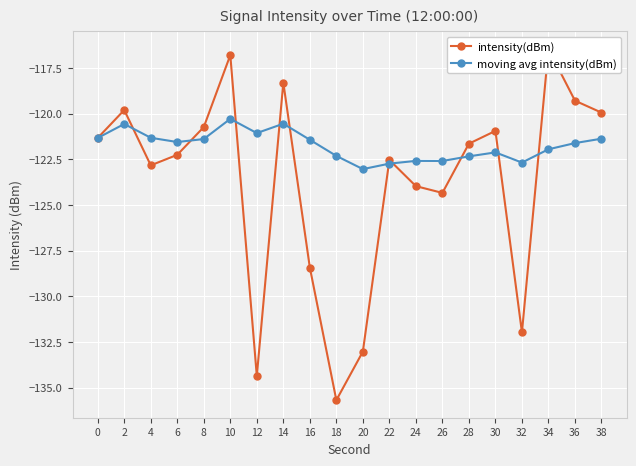

At which label is intensity(dBm) closest to -126?

26